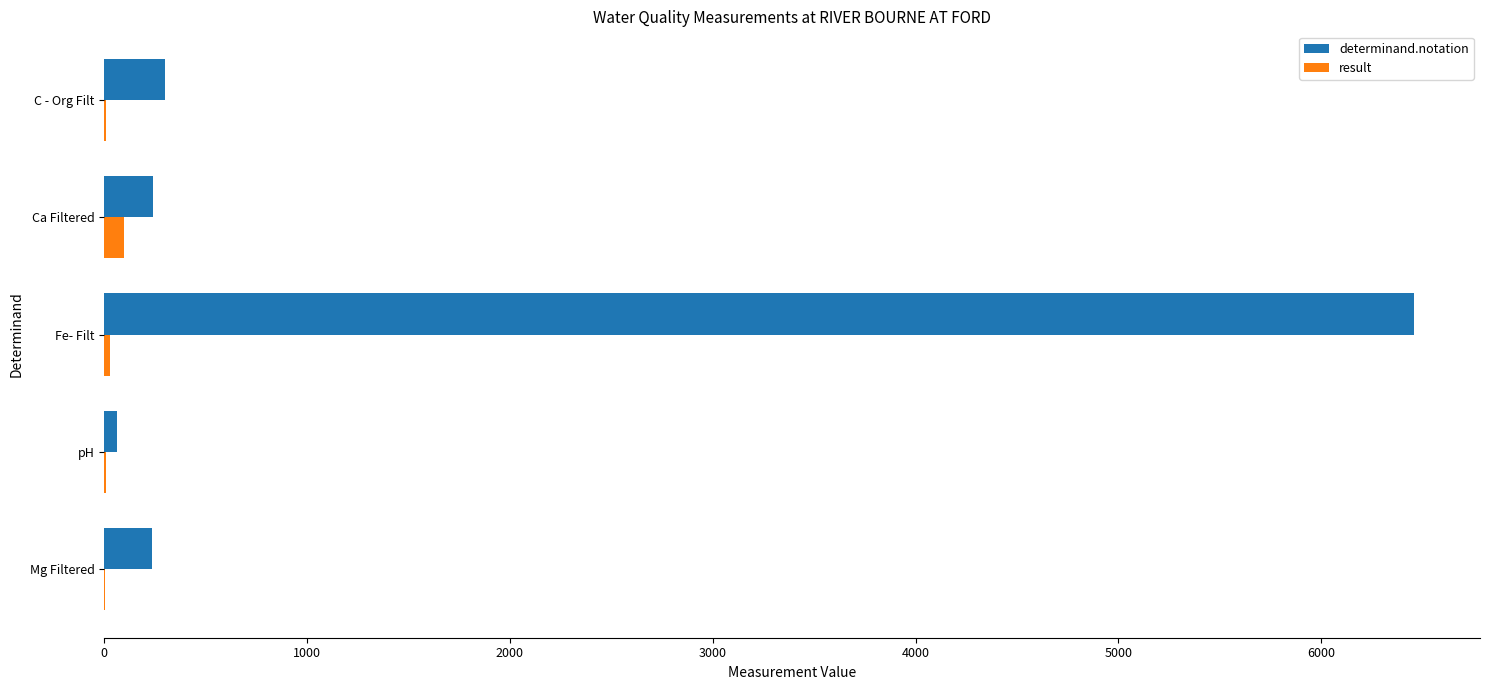

What is the sum of all determinand.notation values?

7296.0